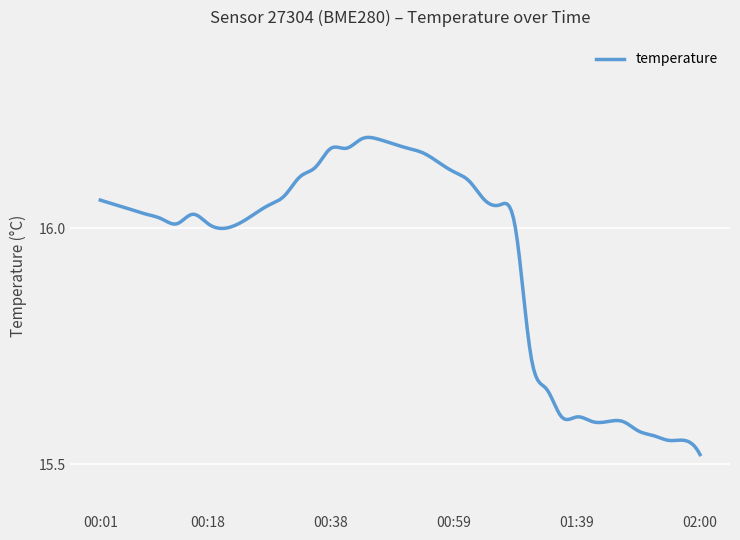

List the labels in order of value, largest first.

00:43, 00:46, 00:48, 00:38, 00:41, 00:51, 00:53, 00:56, 00:36, 00:59, 00:33, 01:01, 00:31, 00:01, 01:04, 00:03, 00:28, 01:06, 00:06, 00:08, 00:16, 00:26, 00:11, 00:13, 00:18, 00:23, 00:21, 01:12, 01:26, 01:34, 01:37, 01:39, 01:42, 01:44, 01:47, 01:49, 01:52, 01:54, 01:57, 02:00